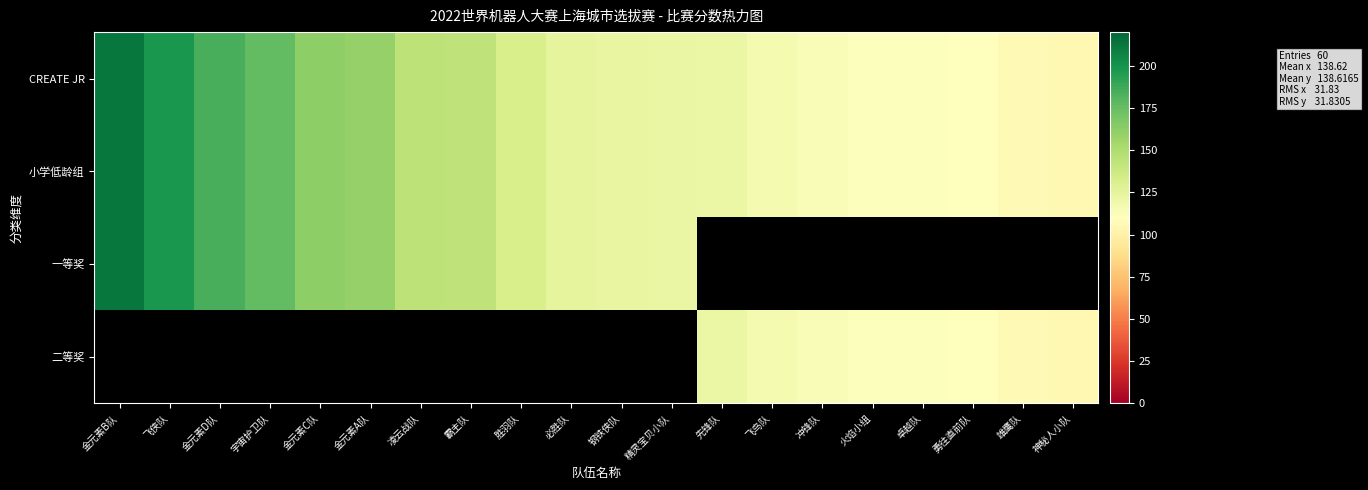

What is the difference between the maximum and second lowest values in the 小学低龄组 series?

106.3